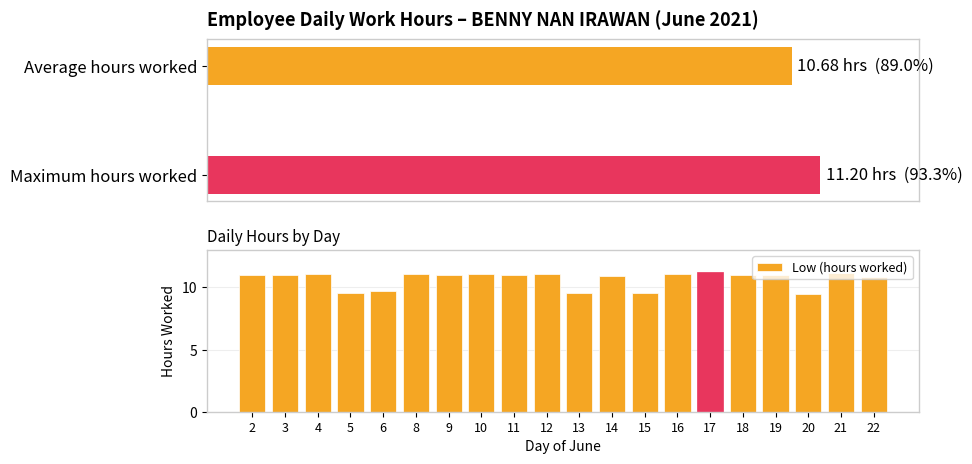

Rank the categories by value from lowest to highest.

20, 5, 15, 13, 6, 22, 14, 2, 3, 9, 11, 18, 19, 16, 12, 8, 10, 4, 21, 17